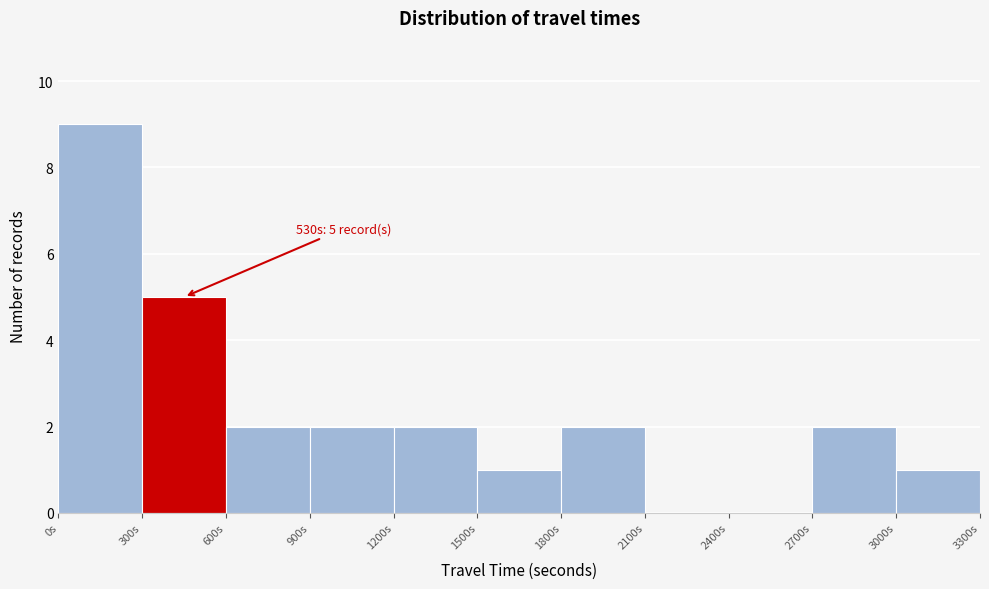

Which range on the x-axis has the tallest bar?

0 to 300